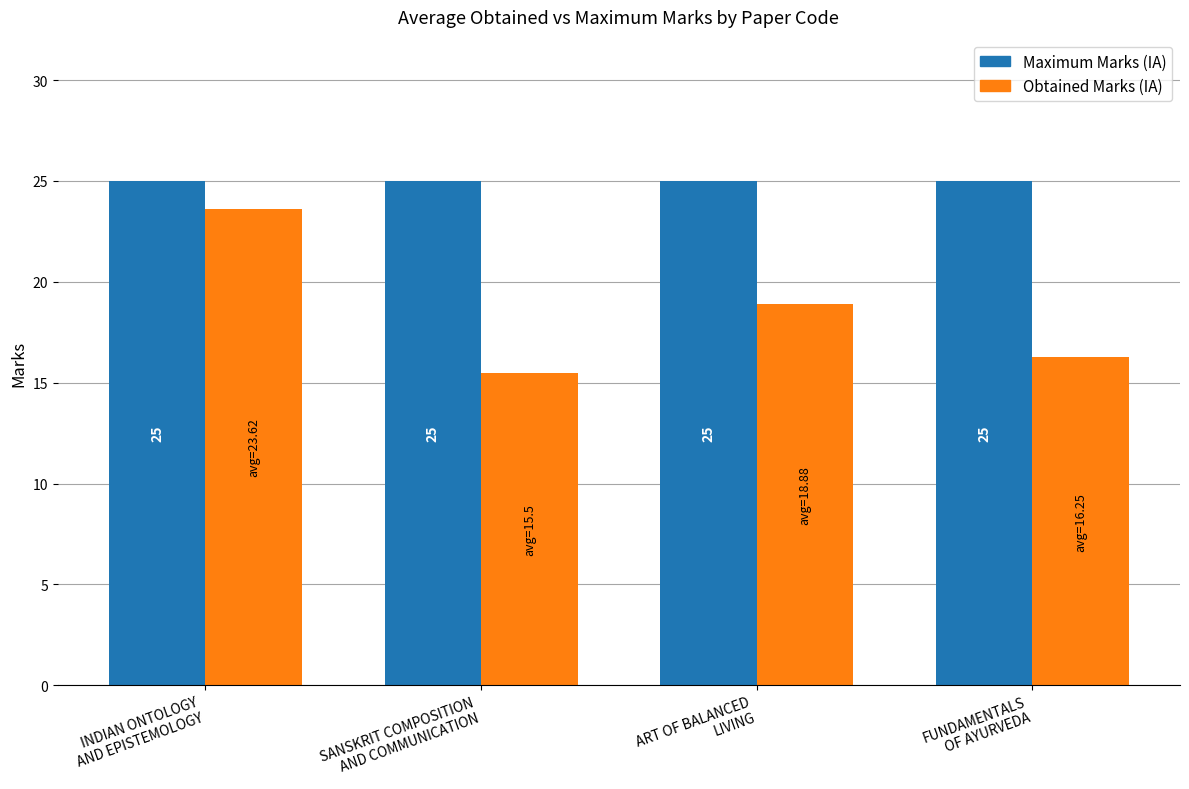

What is the greatest value displayed?

25.0